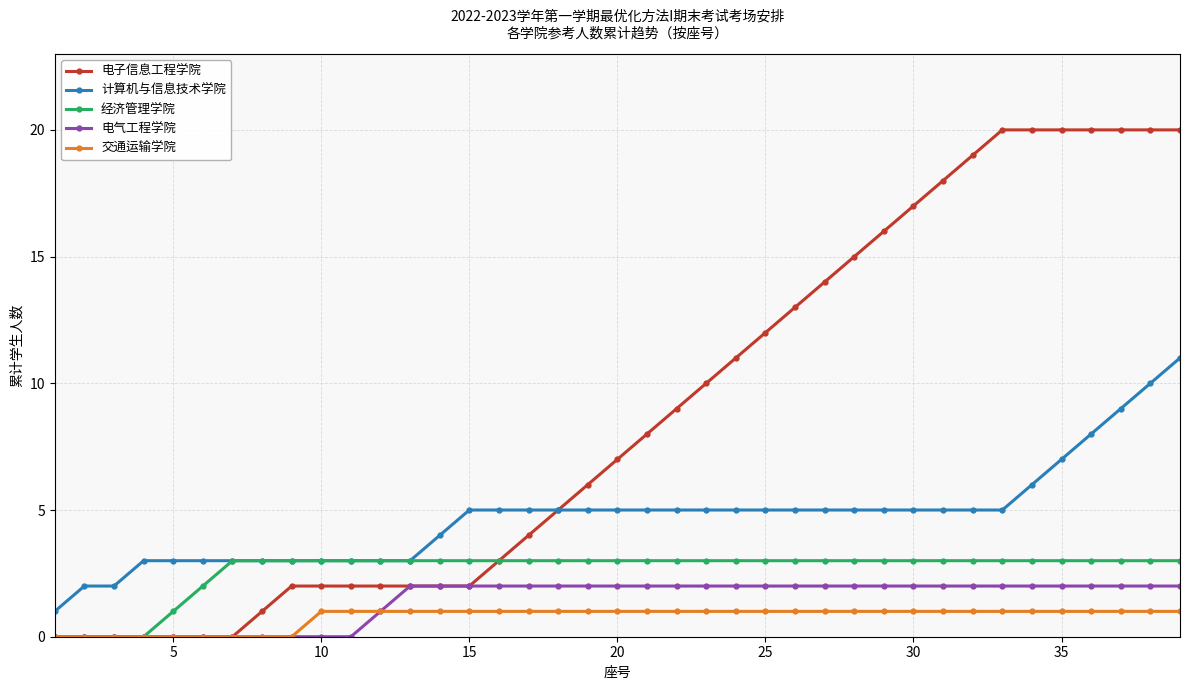

Which series has the largest total across all categories?

电子信息工程学院